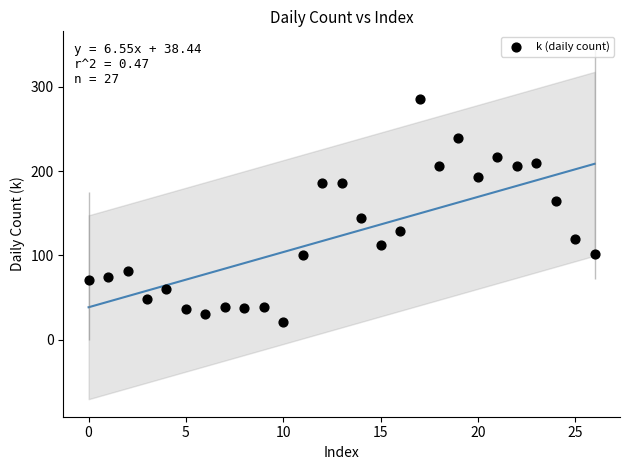

What is the range of Y values (max minus min)?

264